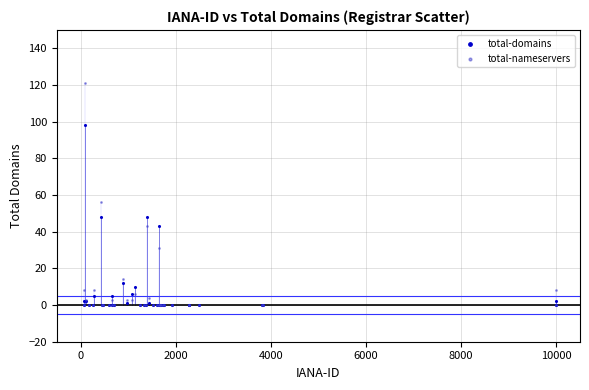

Which series has the widest spread of Y values?

total-nameservers